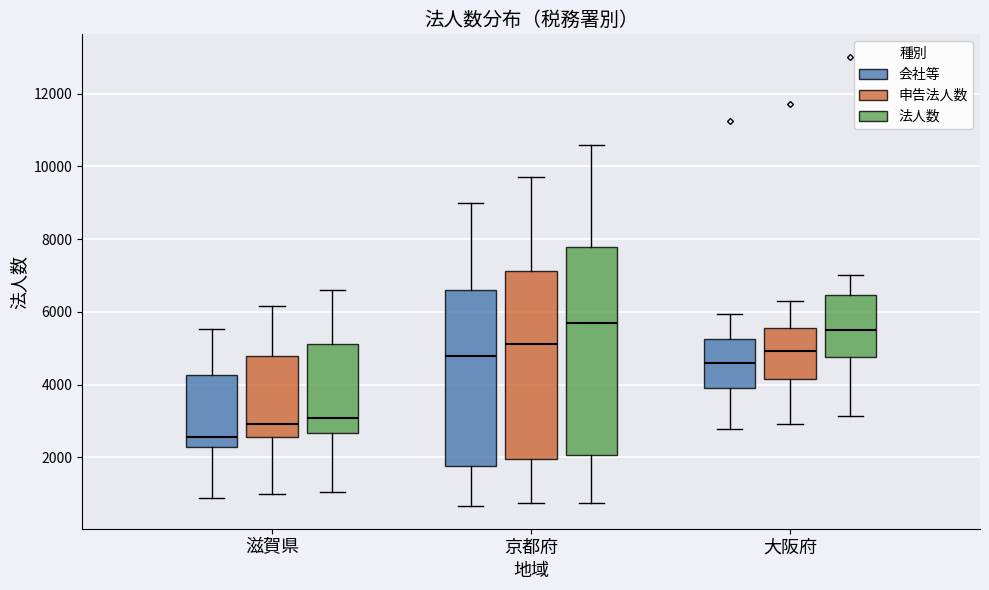

Reading left to right, read every box against the y-axis: the position of its median line, the range the box covers, and the ends of its whiskers. The values are not printed on the chart, so give them approximately, as read against the axis.

滋賀県 (会社等): median 2600, box 2400 to 4200, whiskers 800 to 5600
滋賀県 (申告法人数): median 3000, box 2600 to 4800, whiskers 1000 to 6200
滋賀県 (法人数): median 3000, box 2600 to 5200, whiskers 1000 to 6600
京都府 (会社等): median 4800, box 1800 to 6600, whiskers 600 to 9000
京都府 (申告法人数): median 5200, box 2000 to 7200, whiskers 800 to 9800
京都府 (法人数): median 5600, box 2000 to 7800, whiskers 800 to 10600
大阪府 (会社等): median 4600, box 4000 to 5200, whiskers 2800 to 6000
大阪府 (申告法人数): median 5000, box 4200 to 5600, whiskers 3000 to 6400
大阪府 (法人数): median 5600, box 4800 to 6400, whiskers 3200 to 7000